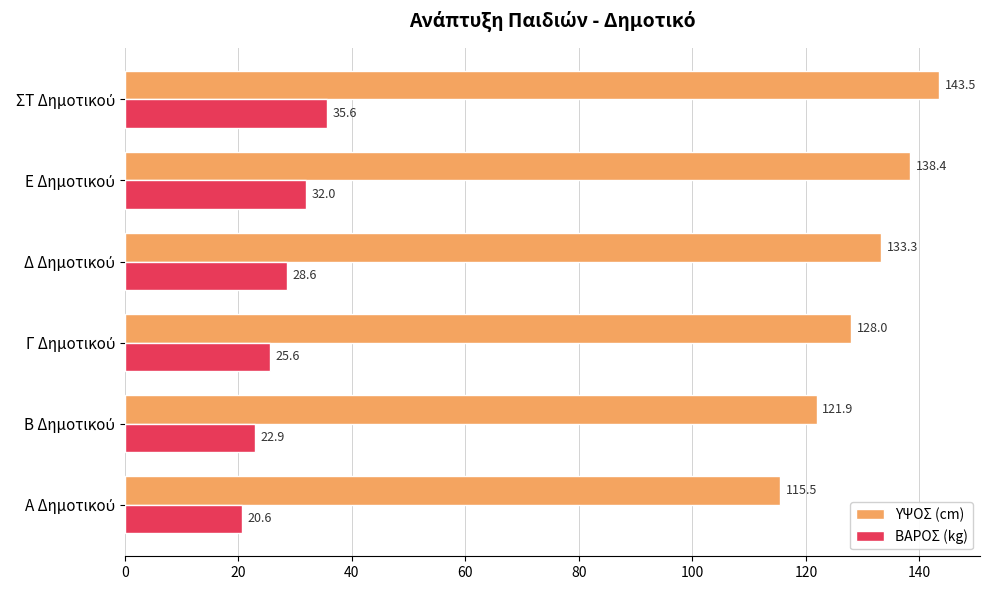

Which series has the largest range (max minus min)?

ΥΨΟΣ (cm)